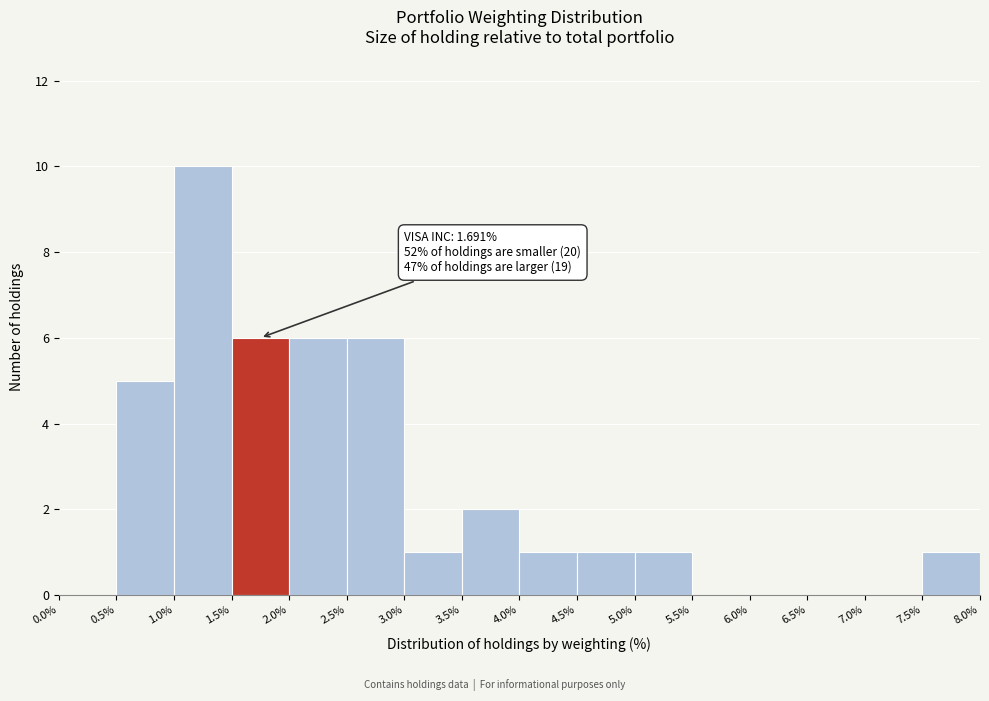

Over which range of the x-axis is the bar tallest?

1.0% to 1.5%